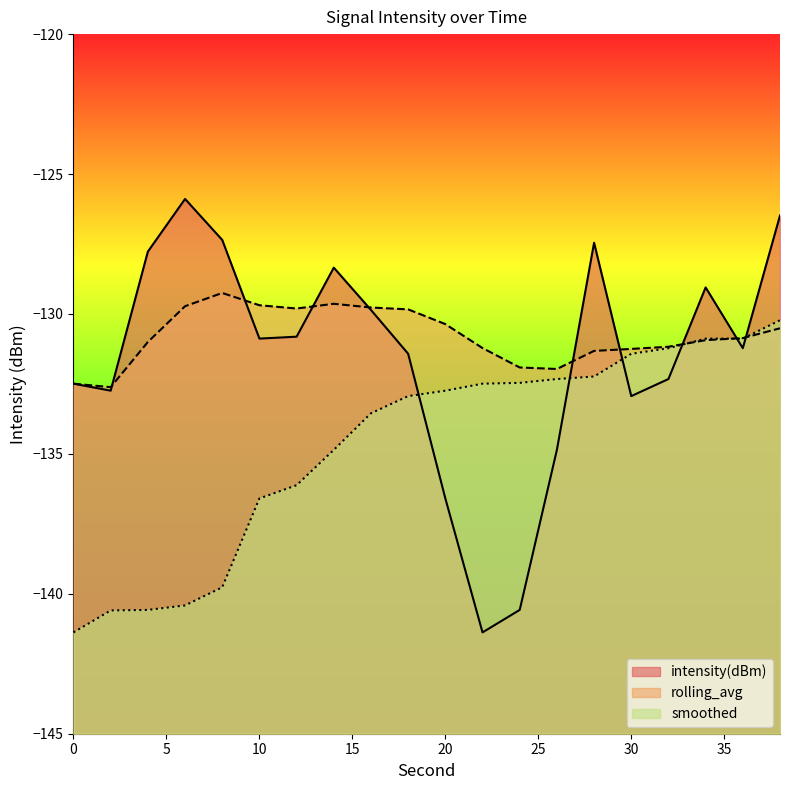

Where do rolling_avg and smoothed first cross each other?

32 and 34